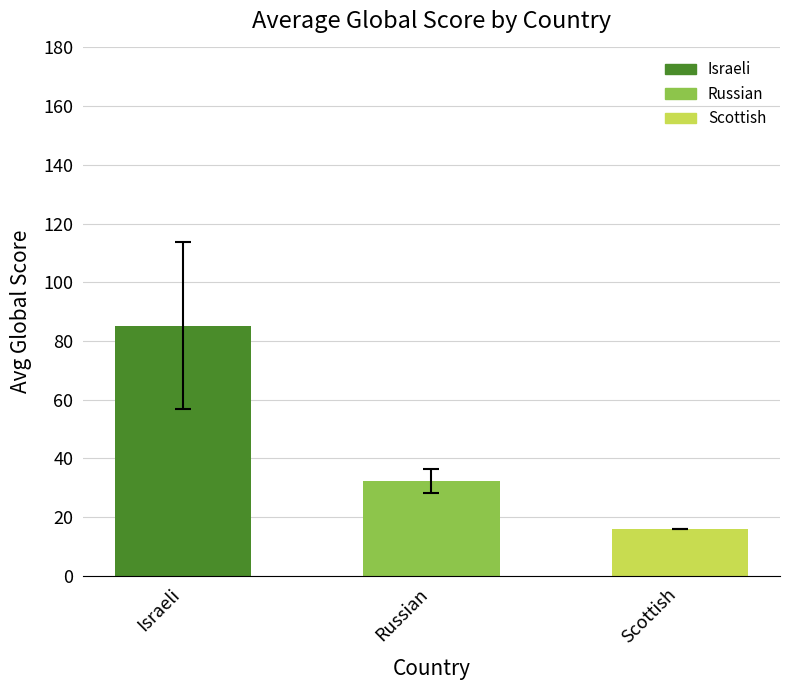

What is the change in value from Russian to Scottish?

-16.3